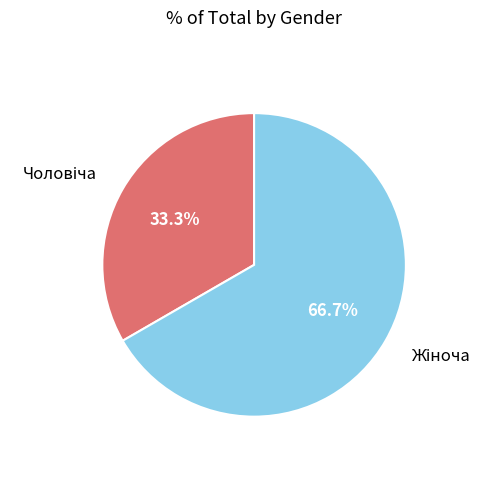

Is there any slice that represents more than half of the pie?

Yes